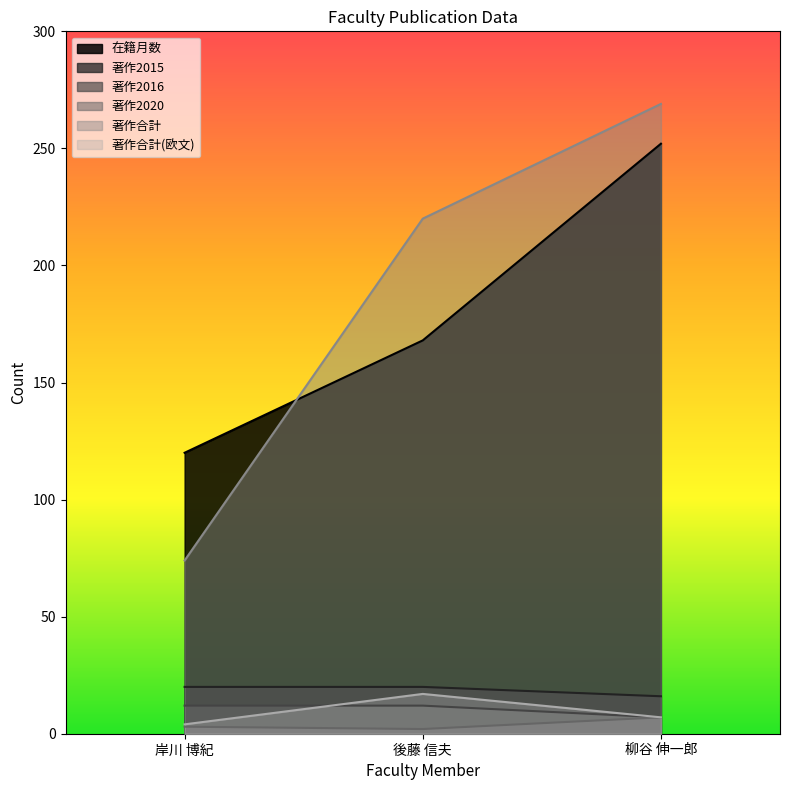

What are all the series names shown in the legend?

在籍月数, 著作2015, 著作2016, 著作2020, 著作合計, 著作合計(欧文)